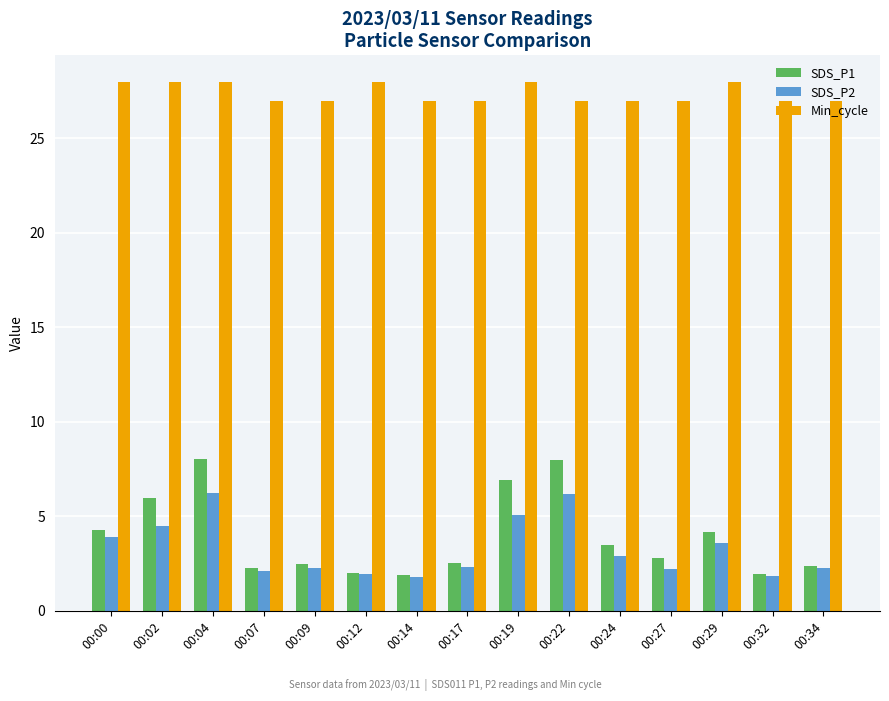

What are all the series names shown in the legend?

SDS_P1, SDS_P2, Min_cycle